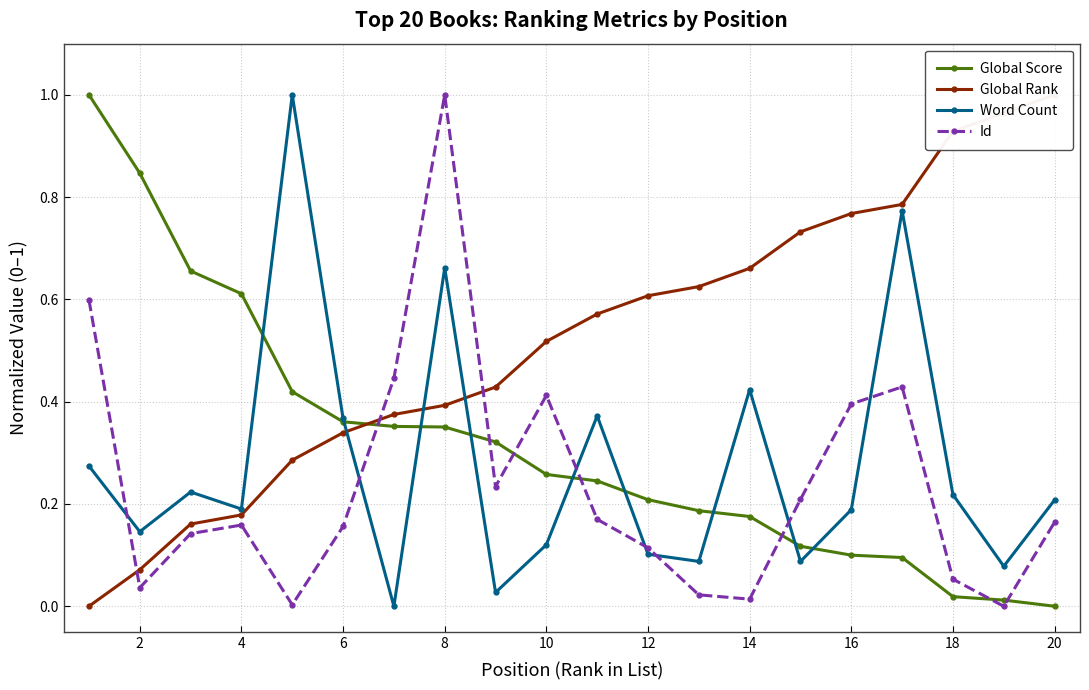

How many interior local valleys does the Word Count series have?

7